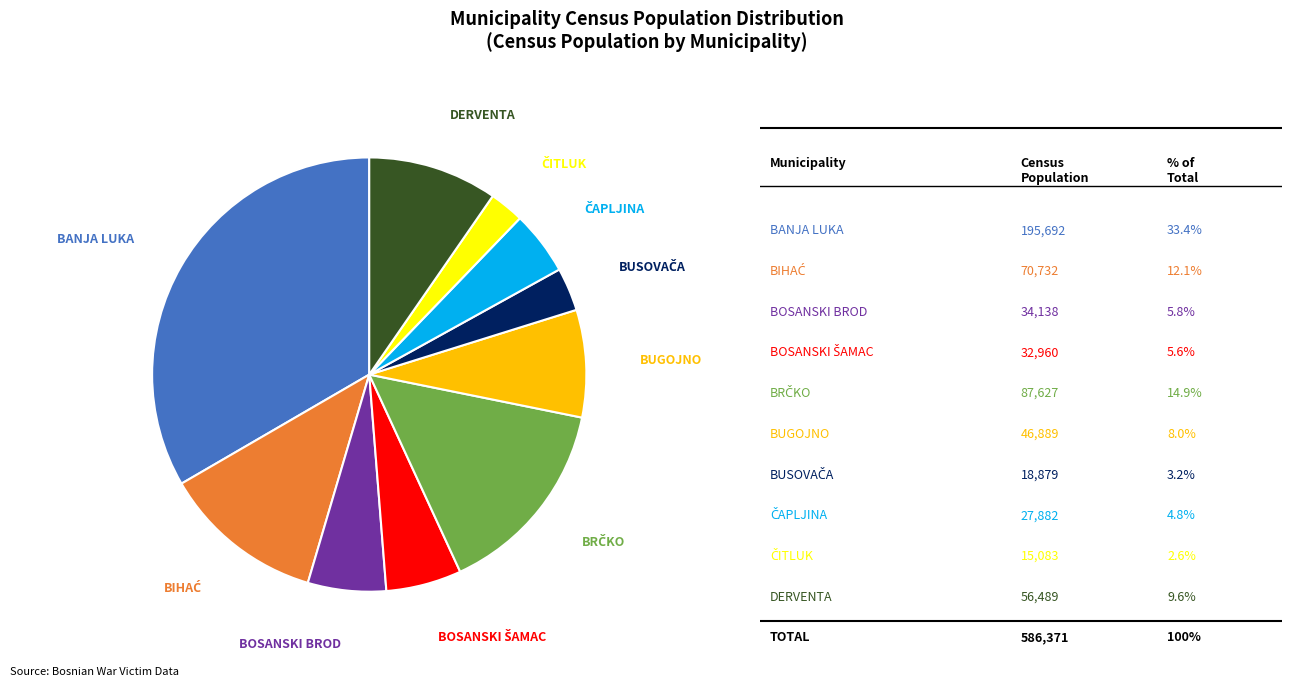

Is there any slice that represents more than half of the pie?

No